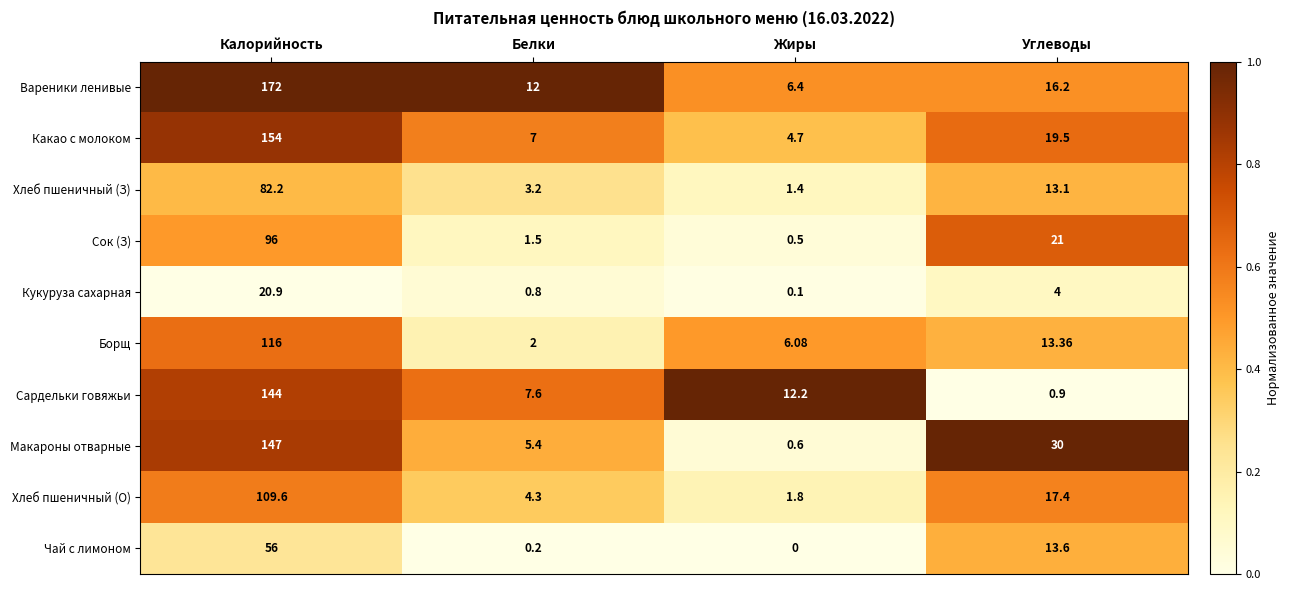

At which category does the chart reach its minimum across all series?

Жиры